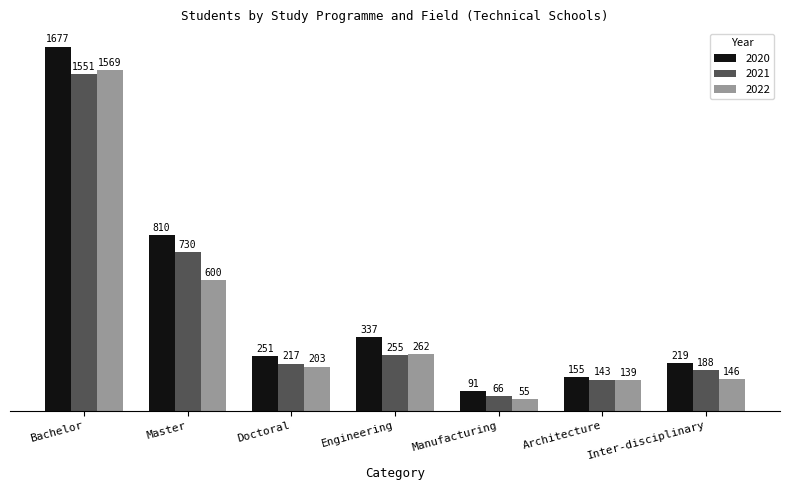

The value of 2021 at Inter-disciplinary is 118. True or false?

False